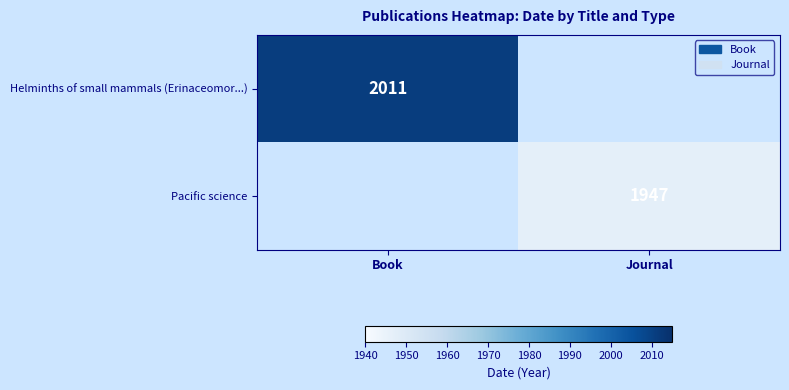

Is the value of Pacific science at Journal greater than the value of Helminths of small mammals (Erinaceomor...) at Book?

No